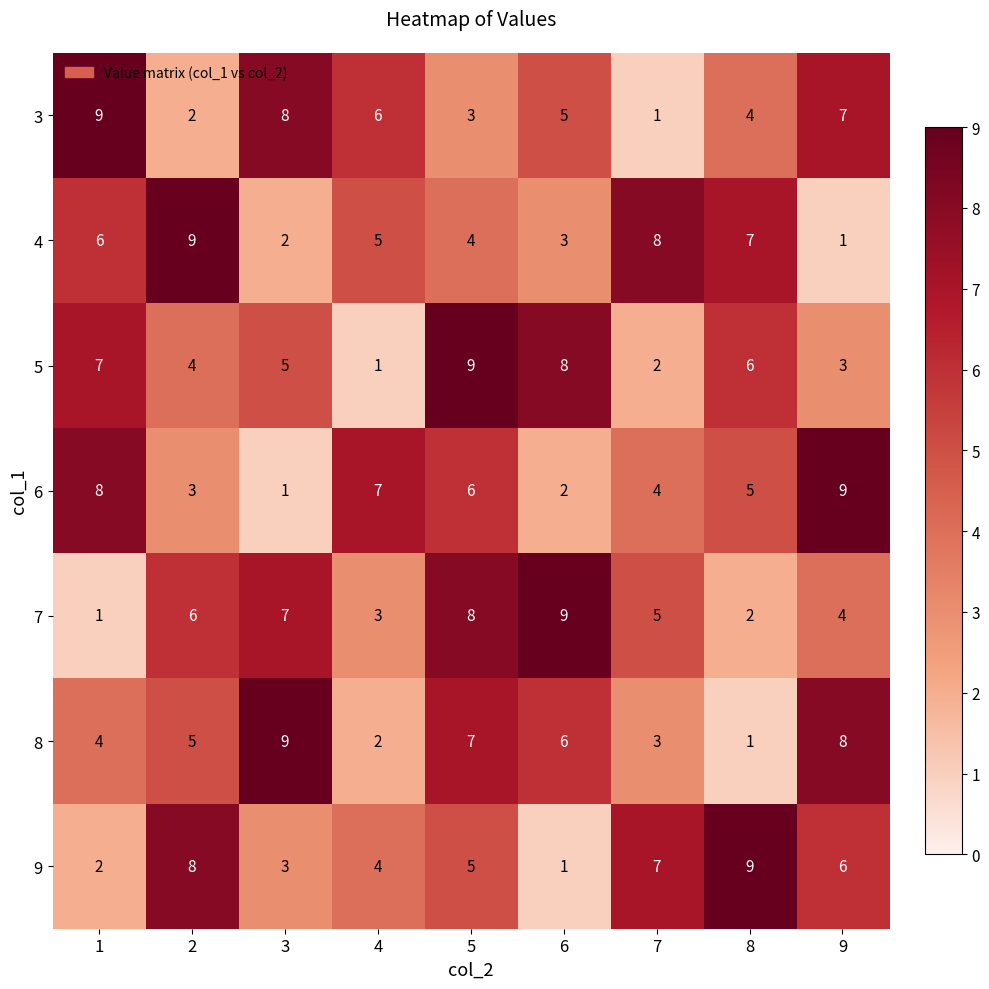

Rank the series at 7 from lowest to highest value.

3, 5, 8, 6, 7, 9, 4